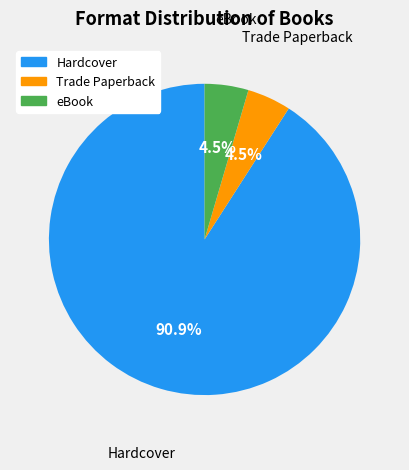

Between Trade Paperback and Hardcover, which is larger?

Hardcover